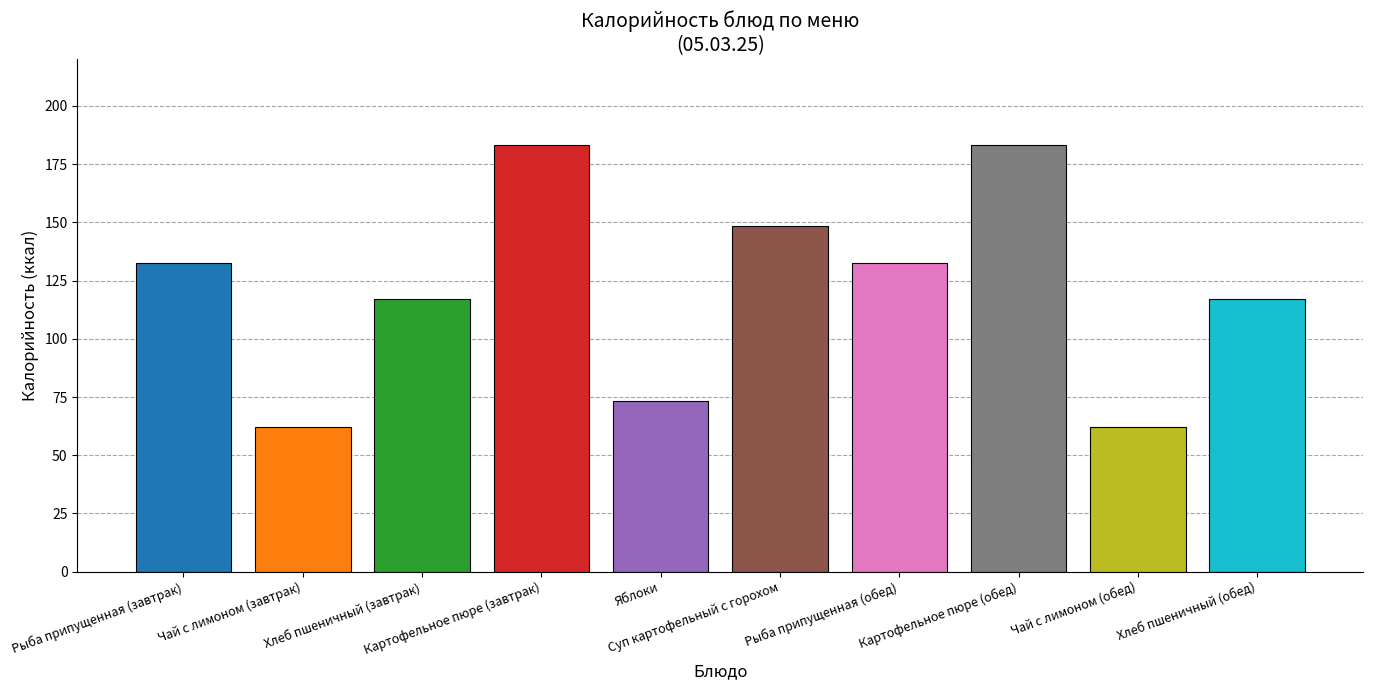

What value does the data have at Хлеб пшеничный (завтрак)?

116.9